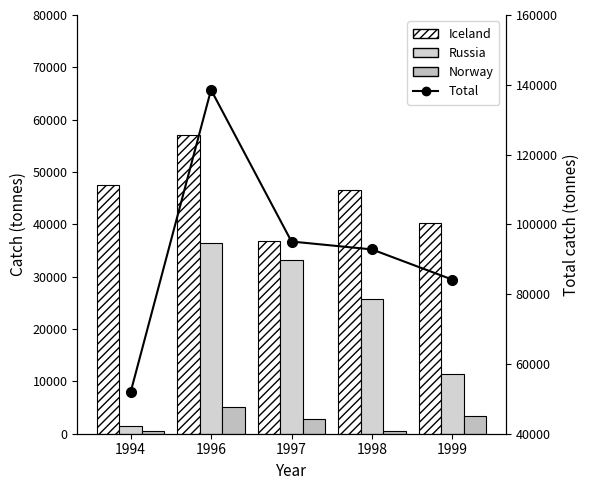

Reading left to right, what are all the values shown in this chart?

Iceland: 47435	57143	36830	46537	40261
Russia: 1465	36400	33237	25748	11419
Norway: 523	5161	2849	438	3337
Total: 51820	138552	95079	92818	84153